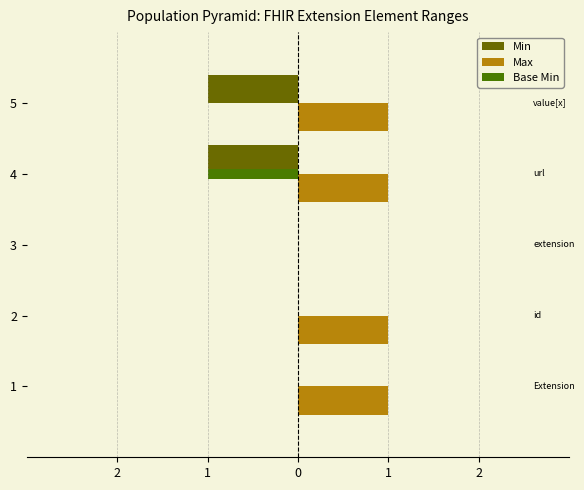

What is the difference between the second highest and second lowest values in the Min series?

1